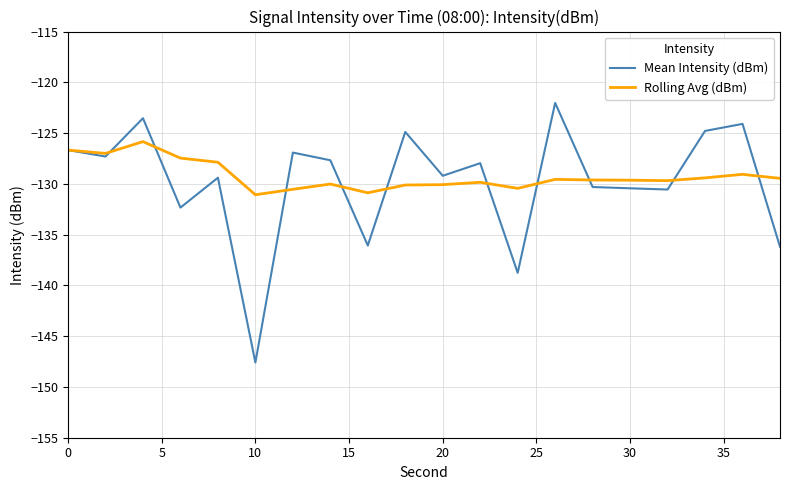

In Mean Intensity (dBm), how many points are higher than both neighbors (excluding endpoints)?

7